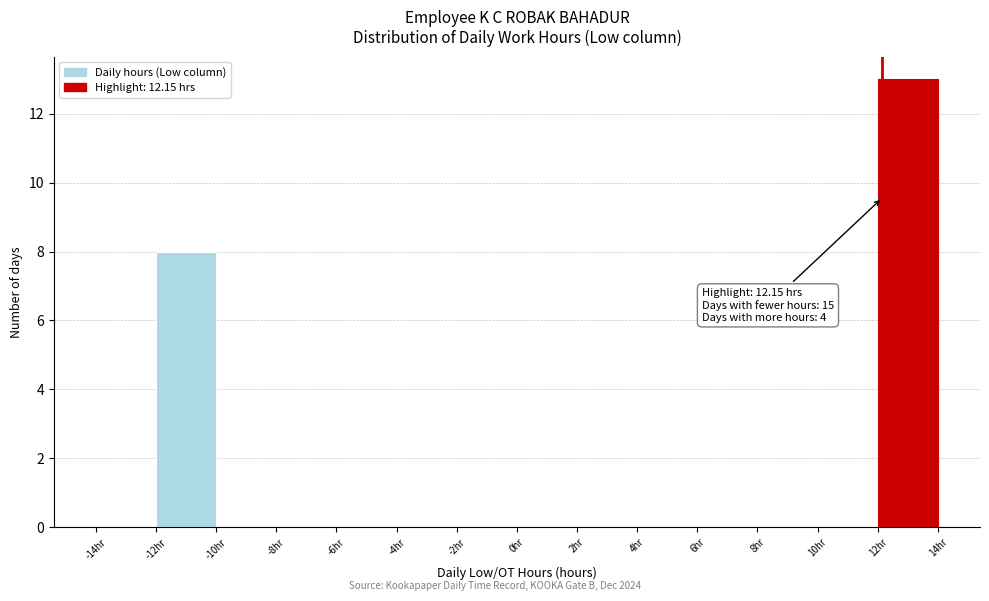

Over which range of the x-axis is the bar tallest?

12 to 14